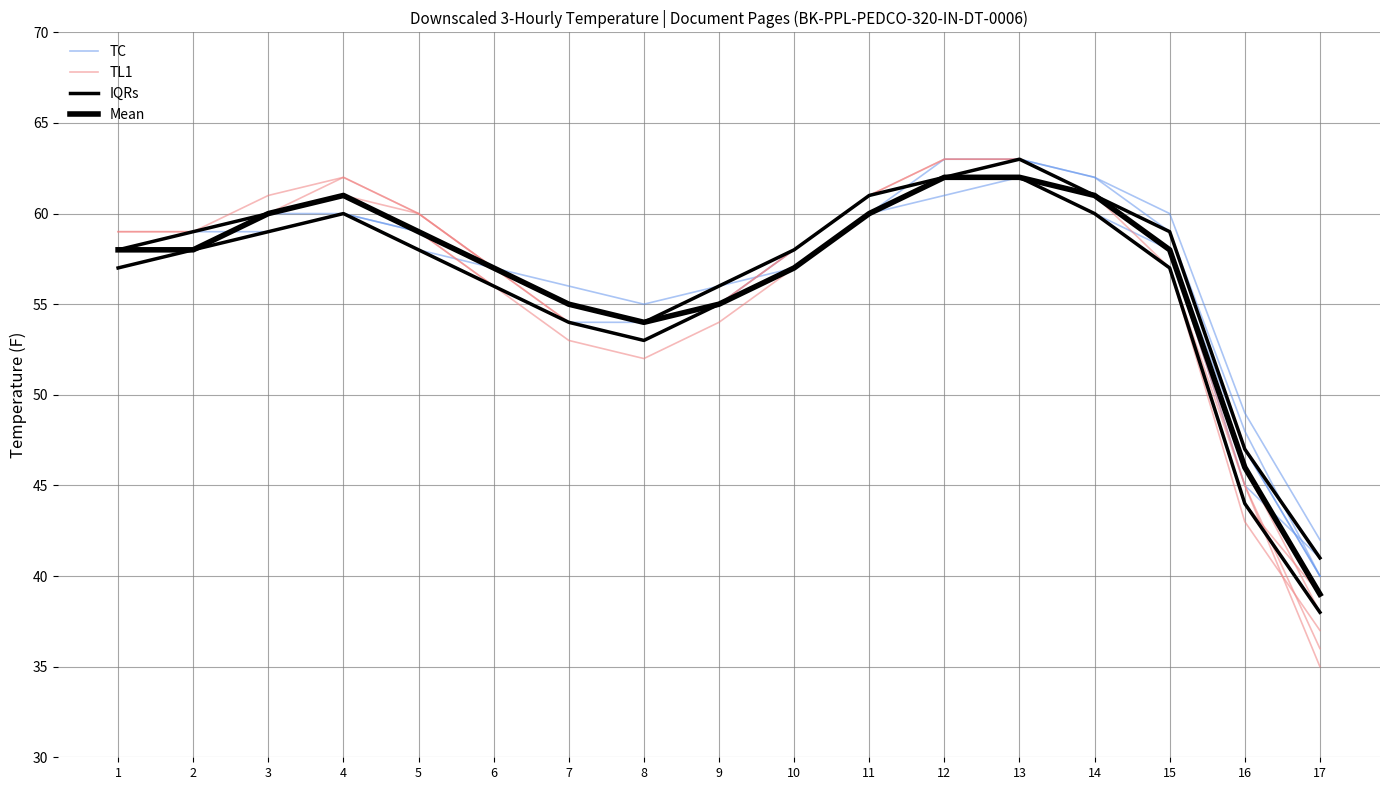

Where does the TL1 series first go above 58?

2